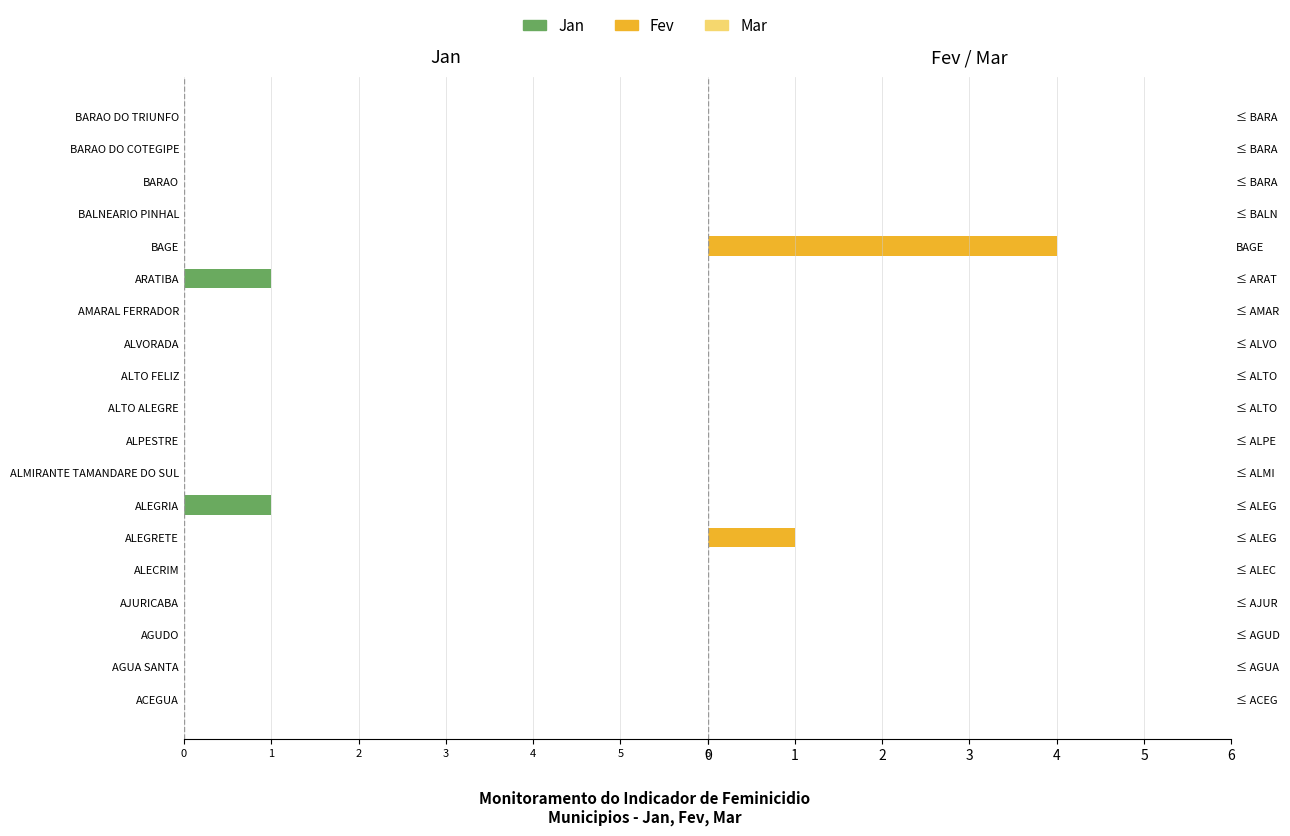

At how many categories does at least one series exceed 2?

1